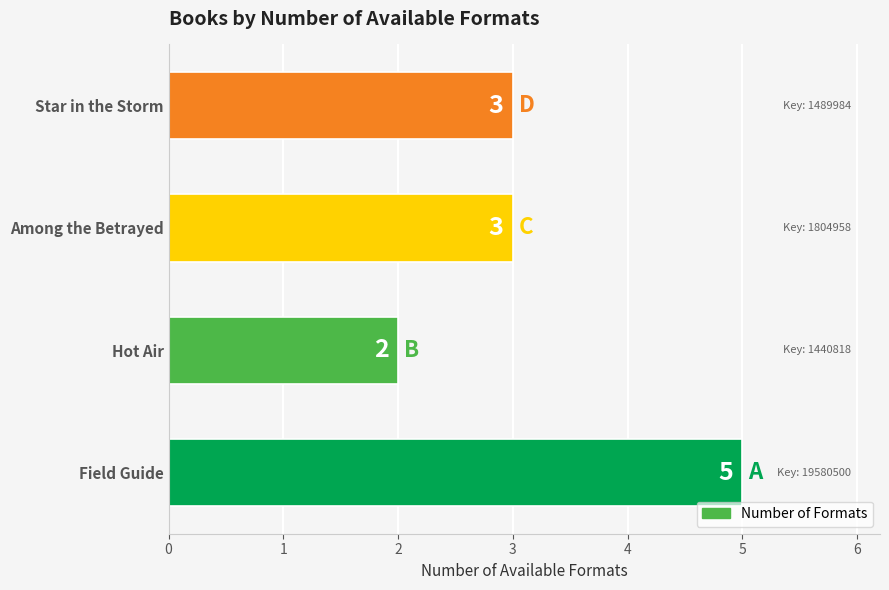

What is the average value?

3